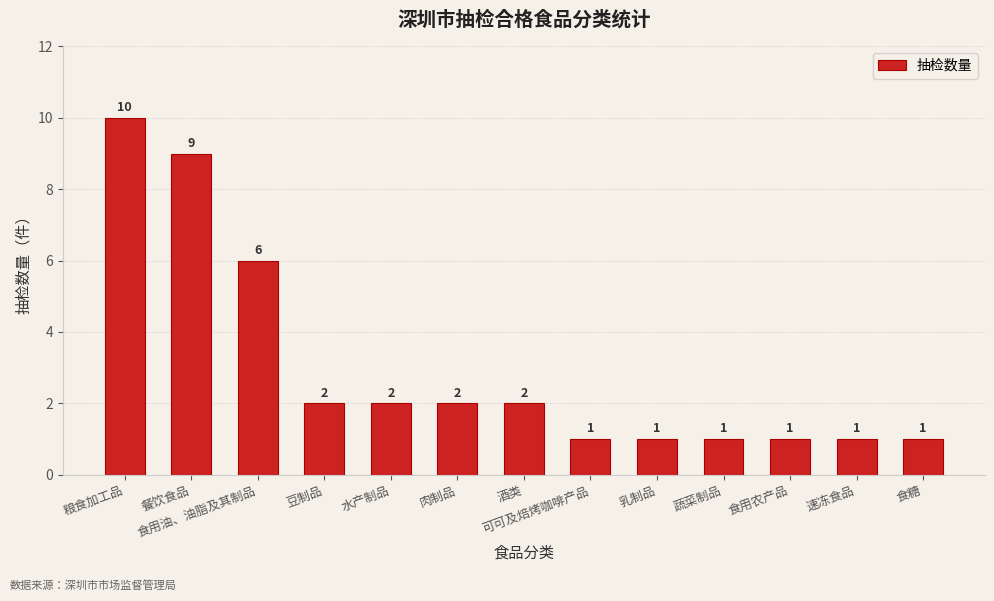

What is the difference between the second highest and second lowest values?

8